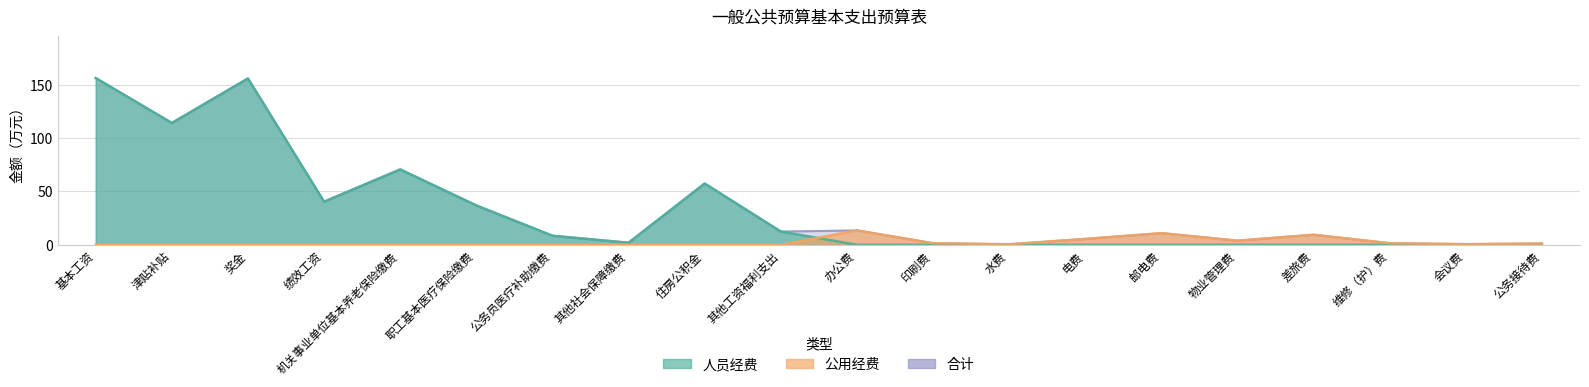

Which series has the largest total across all categories?

合计